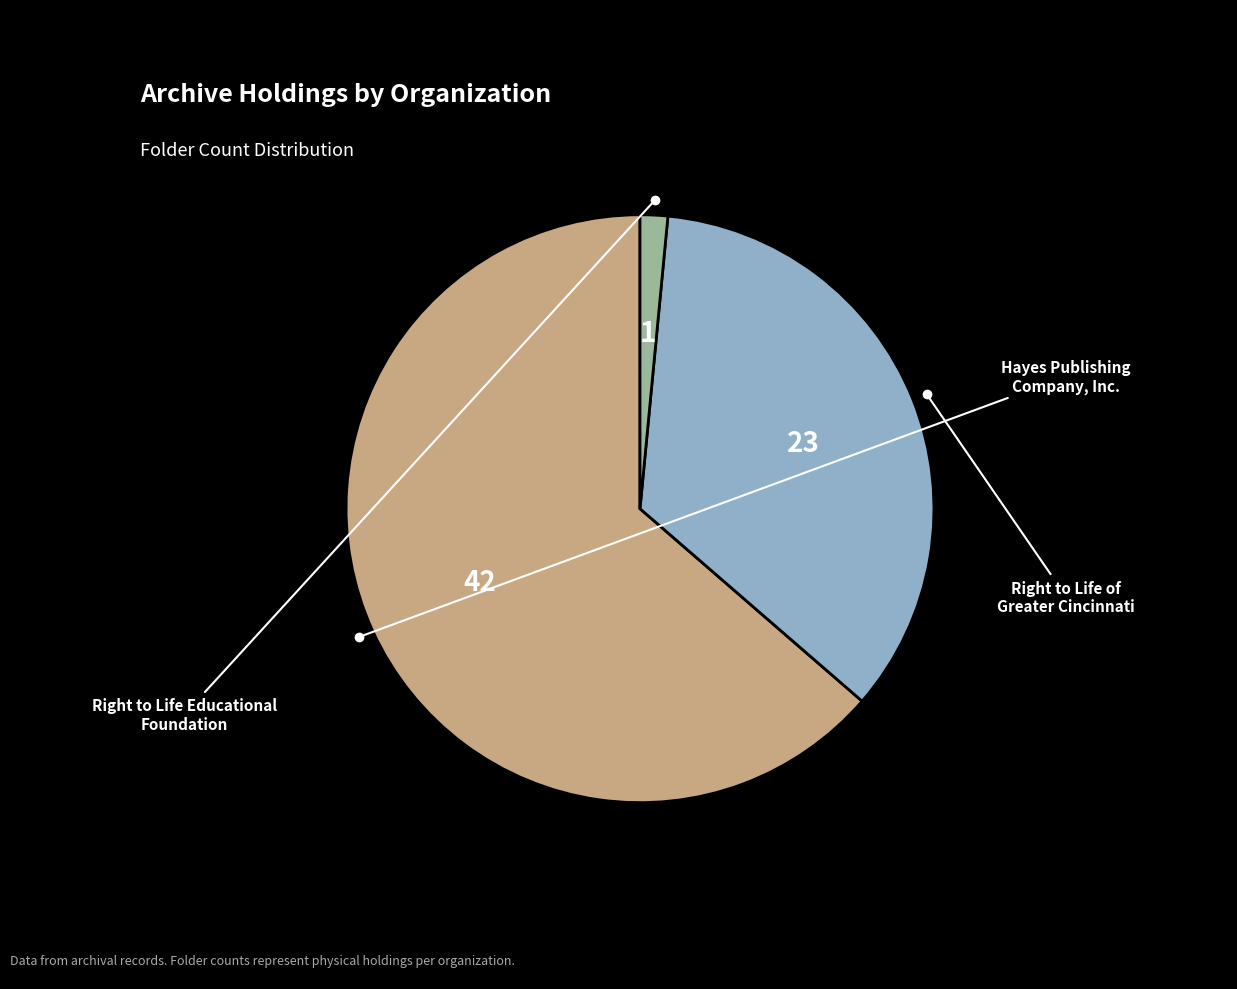

Does any single category account for the majority?

Yes